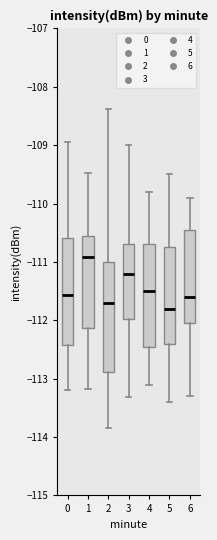

Reading left to right, read every box against the y-axis: the position of its median line, the range the box covers, and the ends of its whiskers. The values are not printed on the chart, so give them approximately, as read against the axis.

0: median -111.6, box -112.4 to -110.6, whiskers -113.2 to -108.9
1: median -110.9, box -112.1 to -110.6, whiskers -113.2 to -109.5
2: median -111.7, box -112.9 to -111.0, whiskers -113.8 to -108.4
3: median -111.2, box -112.0 to -110.7, whiskers -113.3 to -109.0
4: median -111.5, box -112.4 to -110.7, whiskers -113.1 to -109.8
5: median -111.8, box -112.4 to -110.7, whiskers -113.4 to -109.5
6: median -111.6, box -112.0 to -110.4, whiskers -113.3 to -109.9